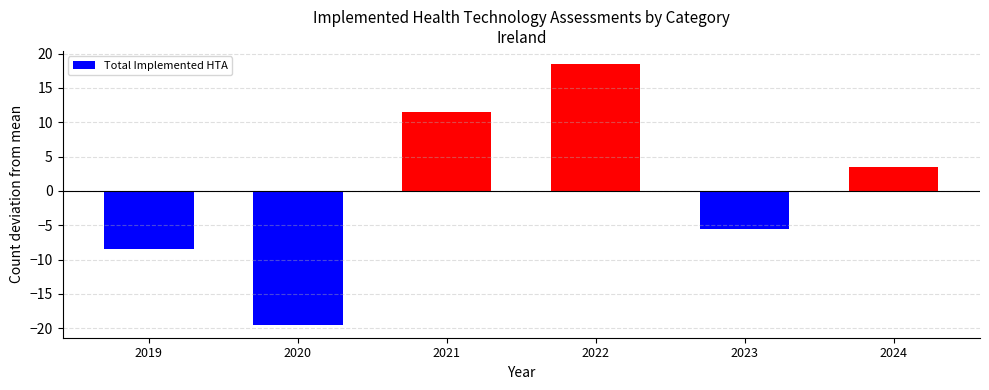

Rank the categories by value from lowest to highest.

2020, 2019, 2023, 2024, 2021, 2022